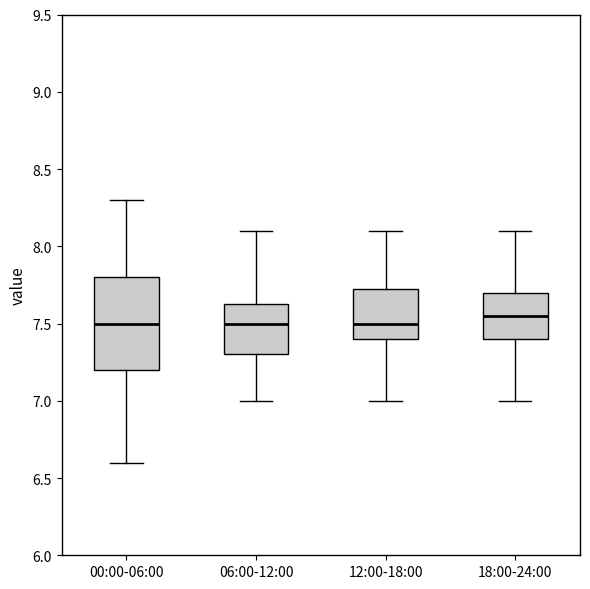

Which box is the tallest, from its lower edge to its upper edge?

00:00-06:00